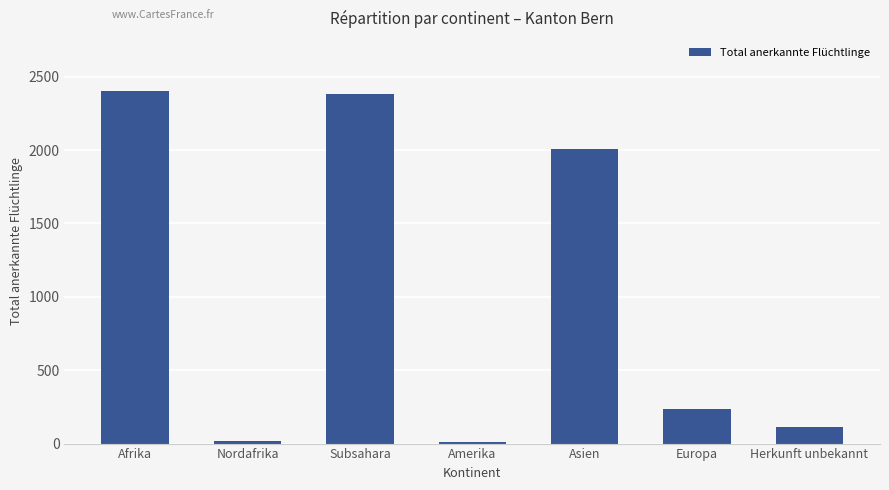

At which label is the value closest to 1208?

Asien